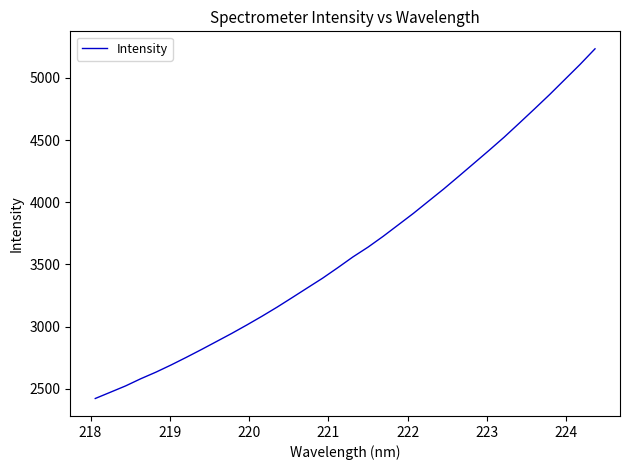

What is the greatest value displayed?

5234.7